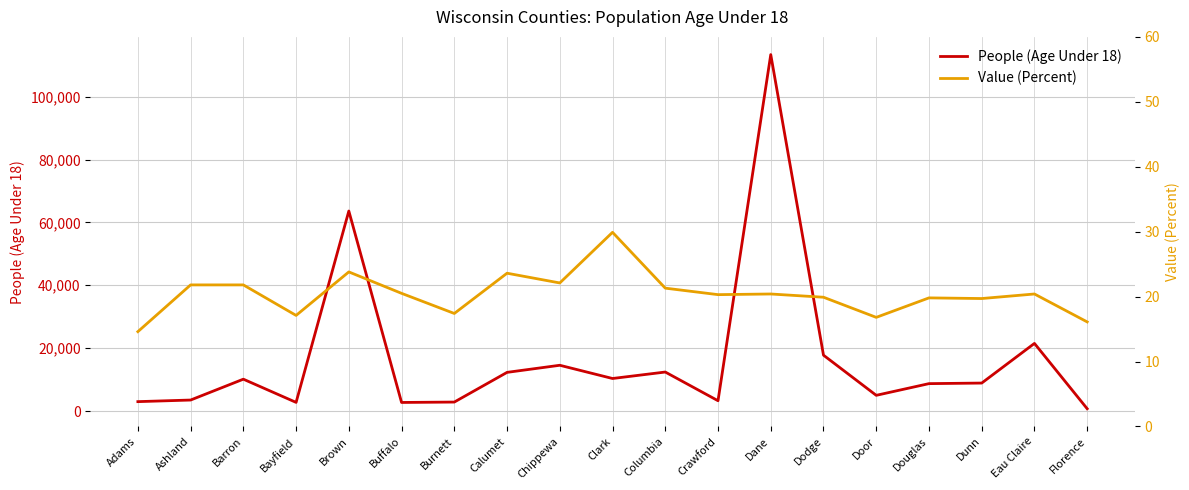

Where is the first local maximum for People (Age Under 18)?

Barron